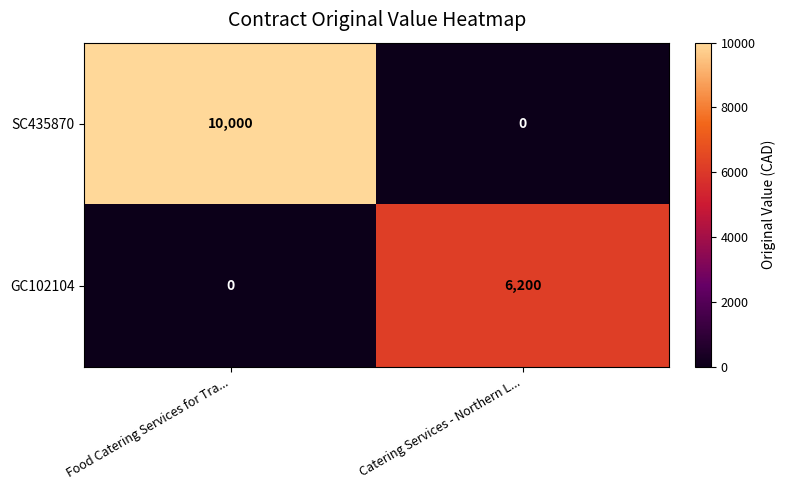

Reading left to right, what are all the values shown in this chart?

SC435870: 10000	0
GC102104: 0	6200